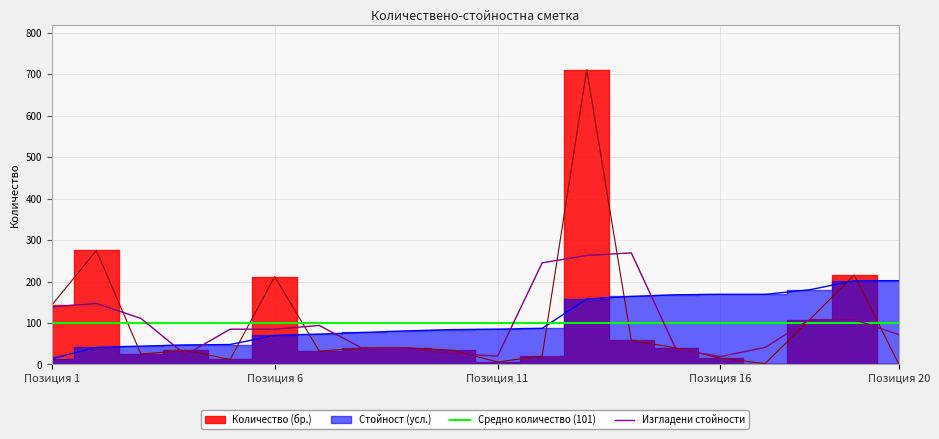

The value of Изгладени стойности at Позиция 6 is 85. True or false?

True